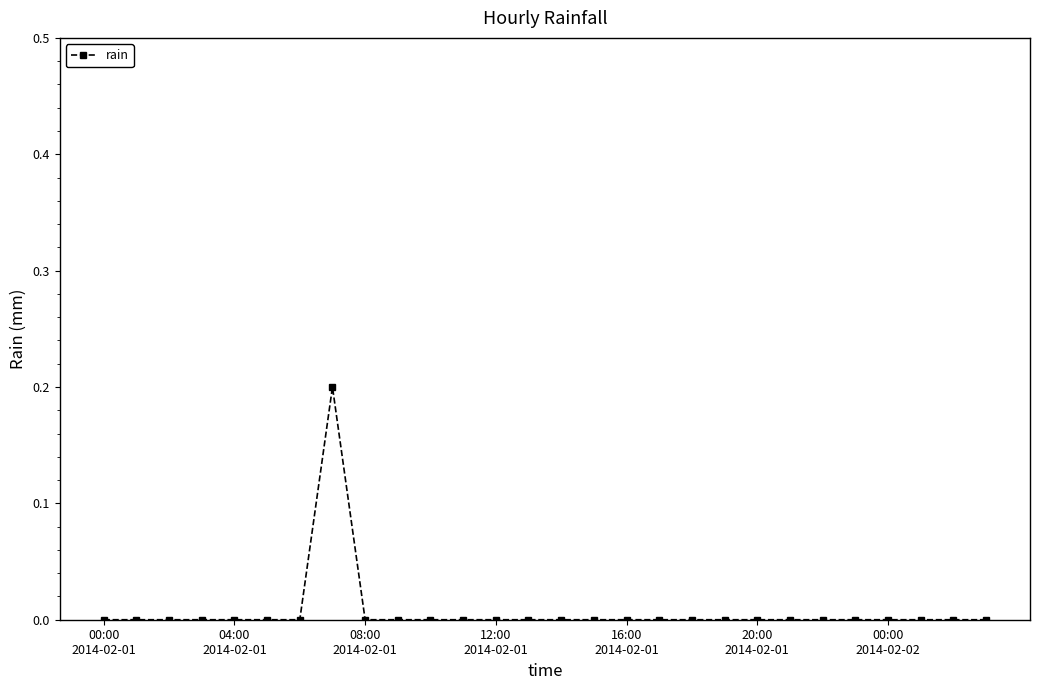

Reading left to right, what are all the values shown in this chart?

0.0	0.0	0.0	0.0	0.0	0.0	0.0	0.2	0.0	0.0	0.0	0.0	0.0	0.0	0.0	0.0	0.0	0.0	0.0	0.0	0.0	0.0	0.0	0.0	0.0	0.0	0.0	0.0